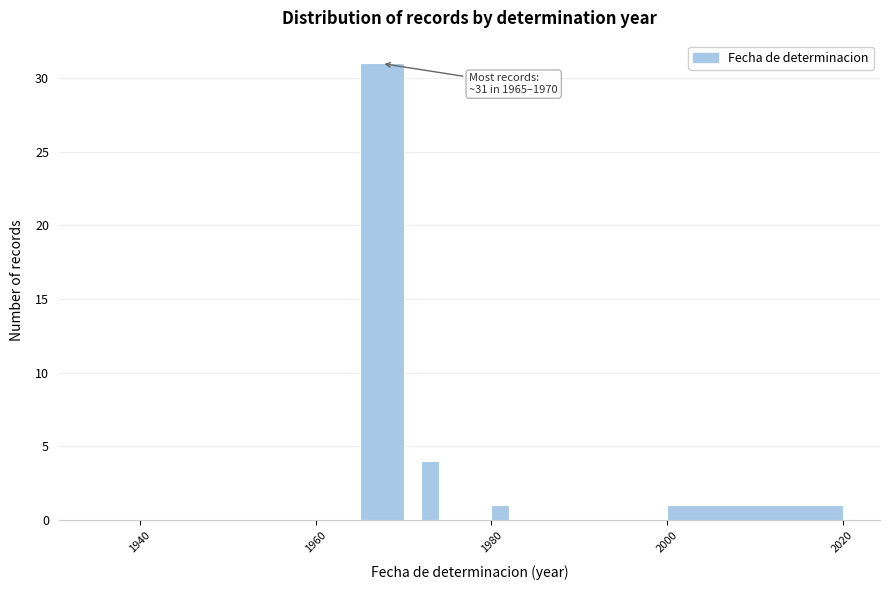

Read against the x-axis, roughly where is the centre of the tallest bar?

1968